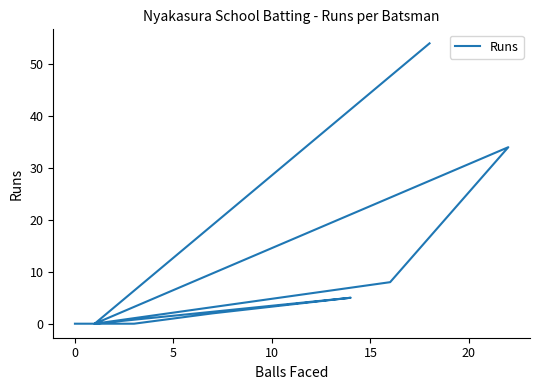

How many values are above zero?

5